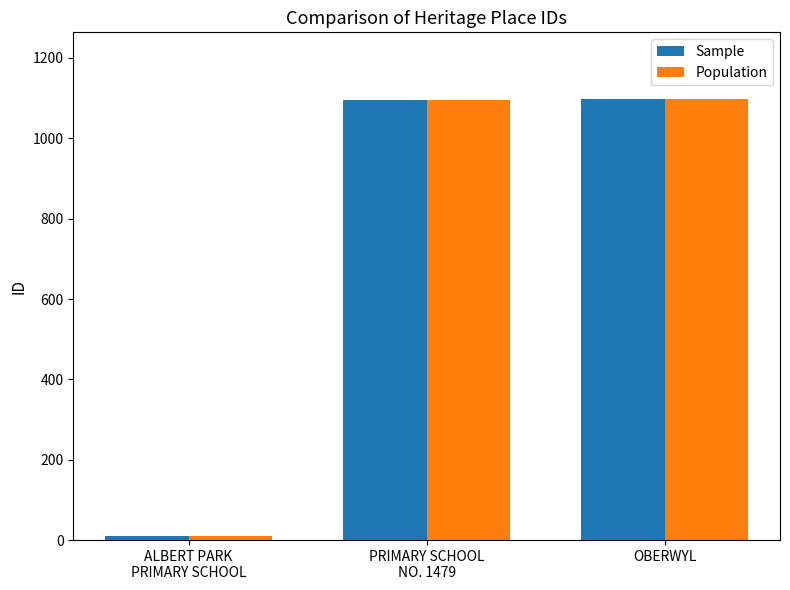

What is the greatest value displayed?

1099